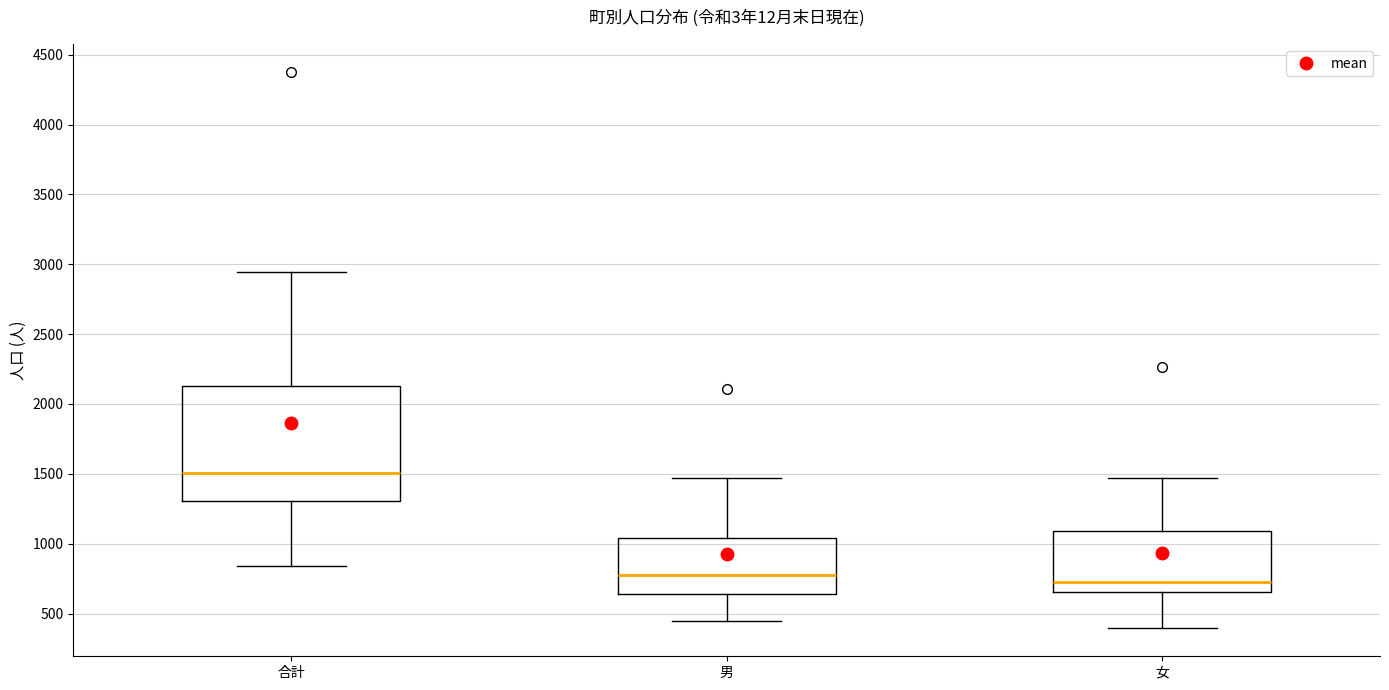

Which box is the tallest, from its lower edge to its upper edge?

合計